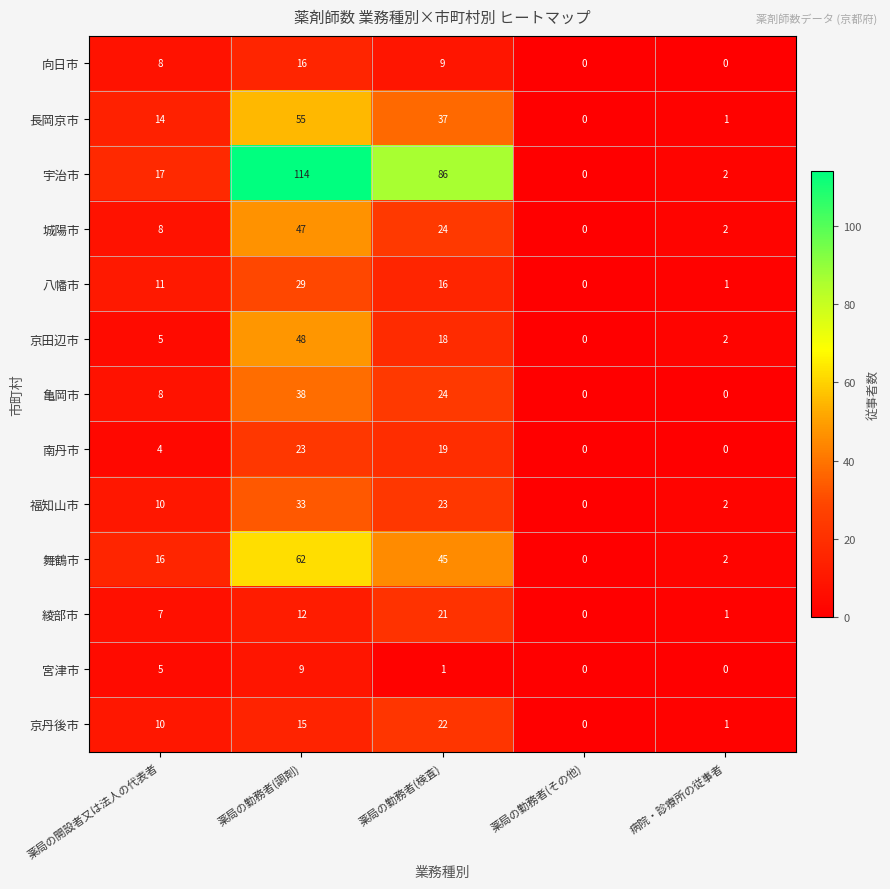

What is the spread (max minus min) of values at 薬局の勤務者(調剤)?

105